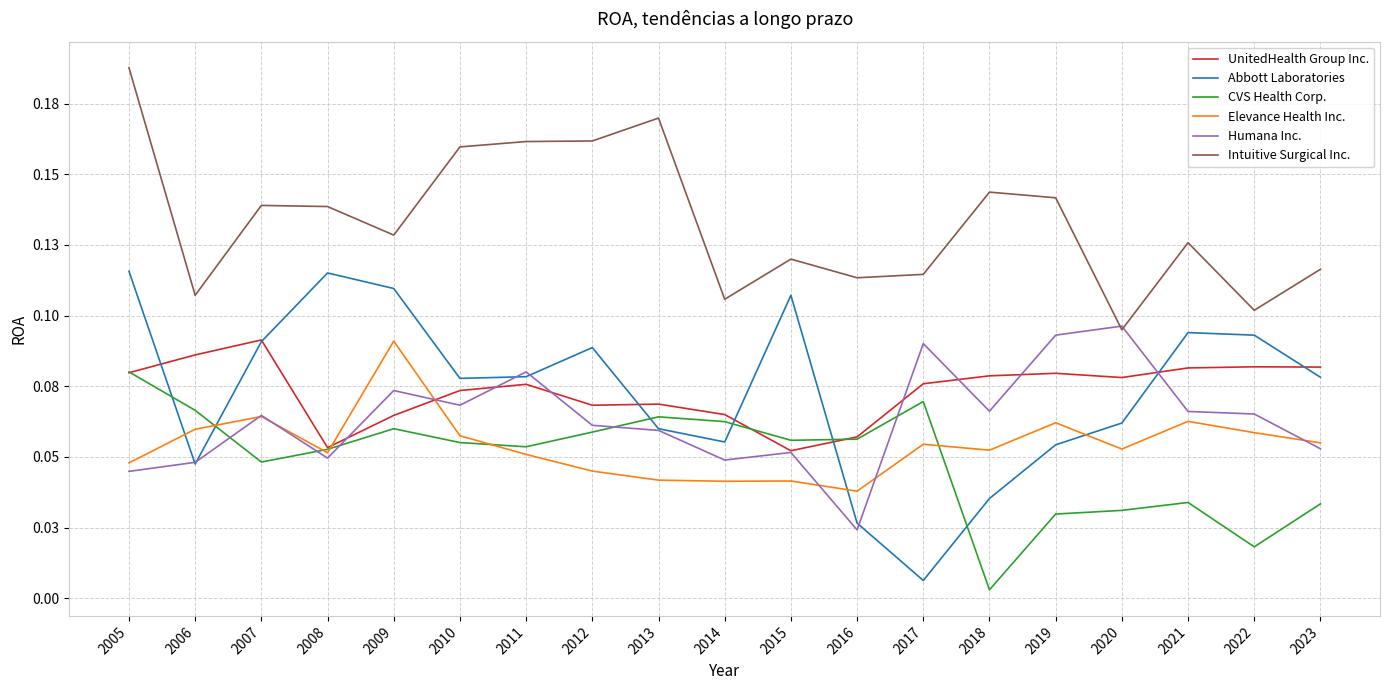

Rank the series by their maximum value, from lowest to highest.

CVS Health Corp., Elevance Health Inc., UnitedHealth Group Inc., Humana Inc., Abbott Laboratories, Intuitive Surgical Inc.